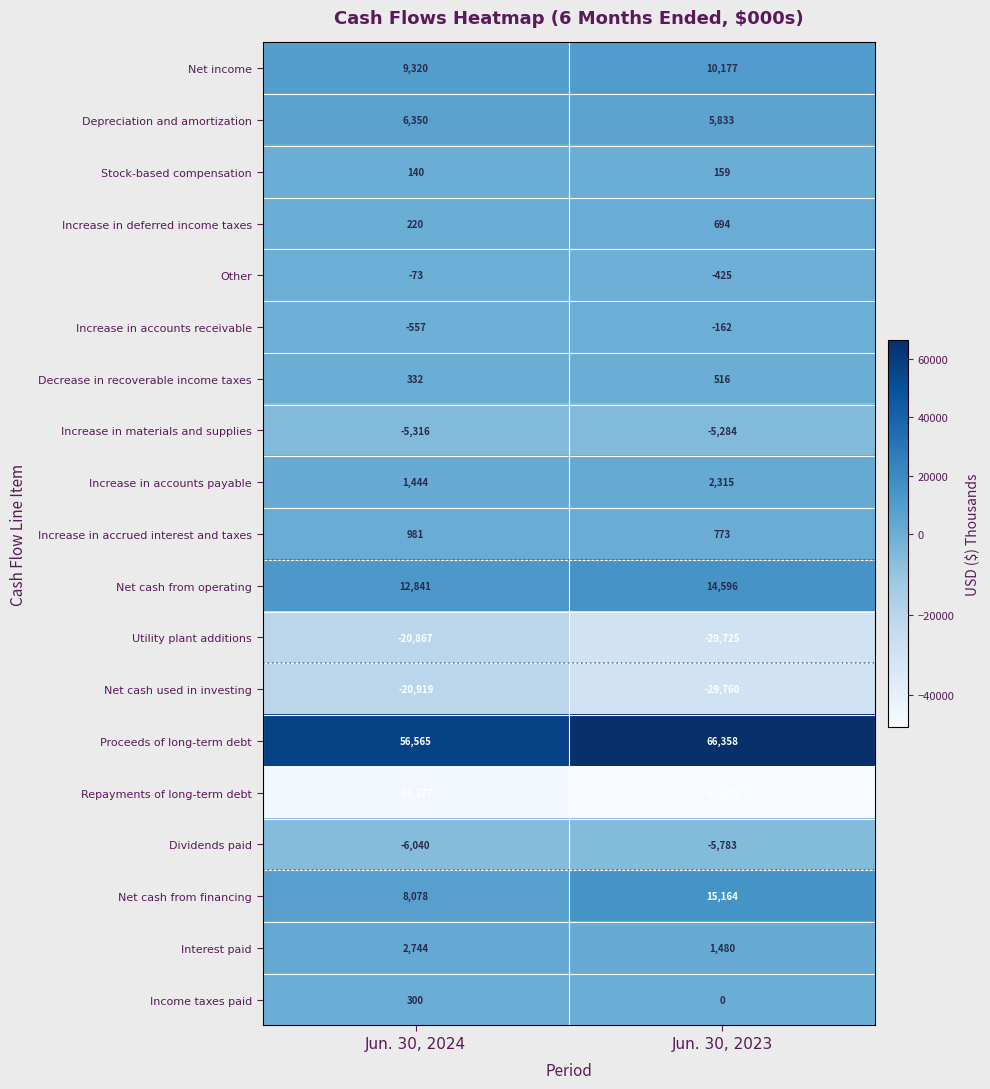

What is the difference between the Other values at Jun. 30, 2024 and Jun. 30, 2023?

352